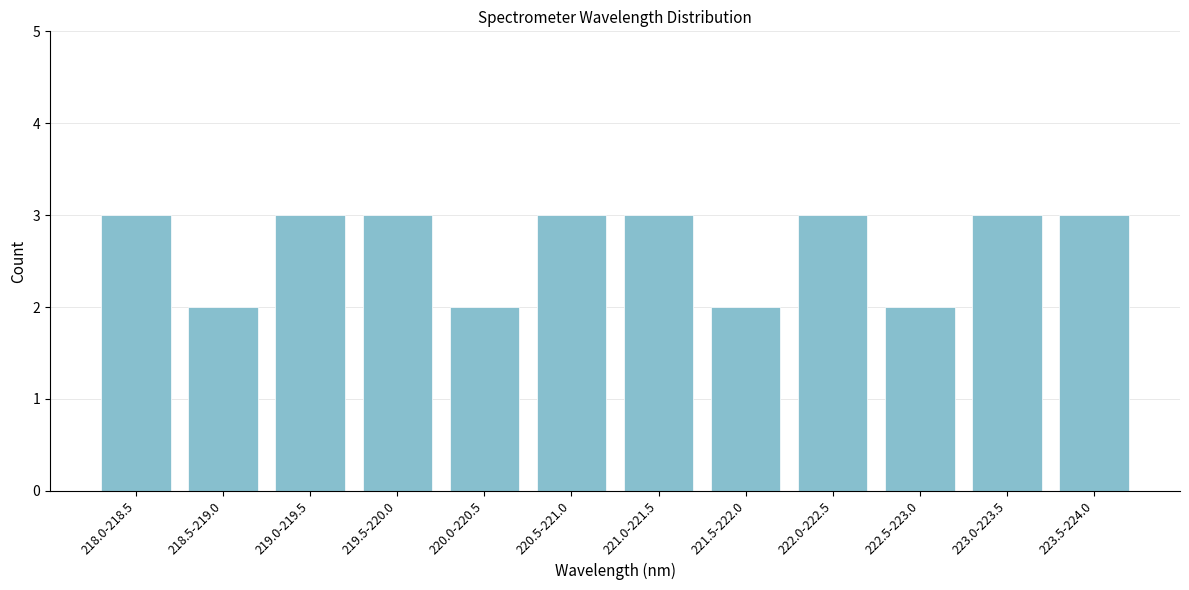

Reading left to right, what are all the values shown in this chart?

3	2	3	3	2	3	3	2	3	2	3	3